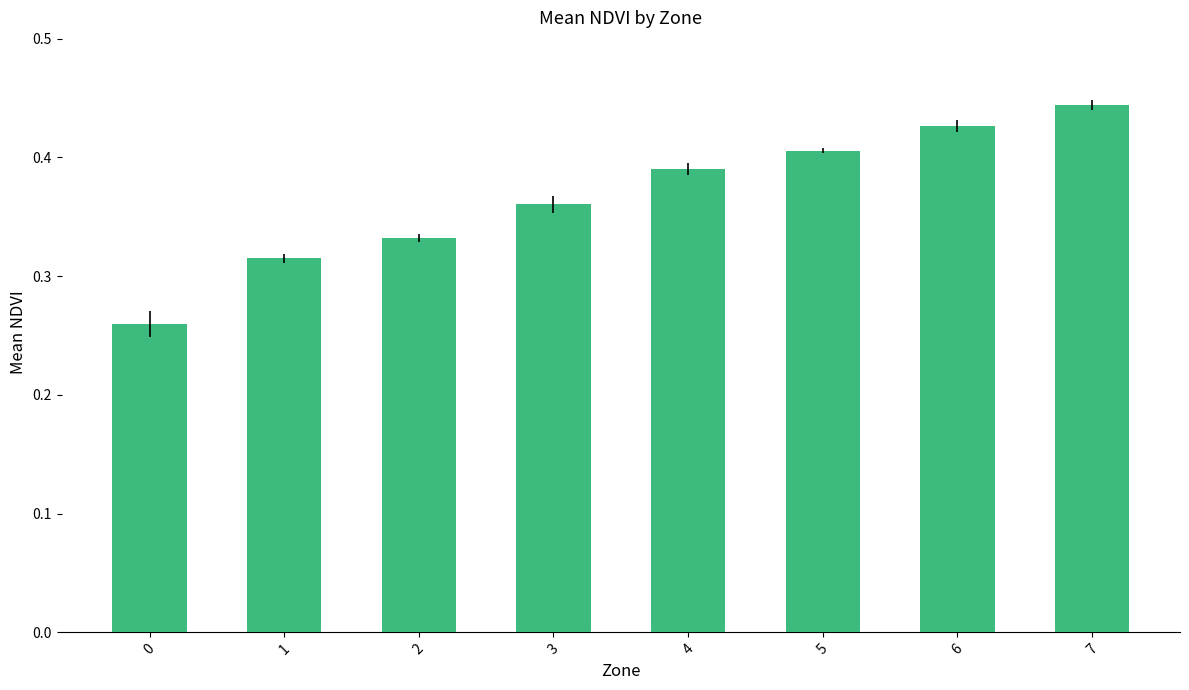

Is it true that the value at 5 is 0.2?

False